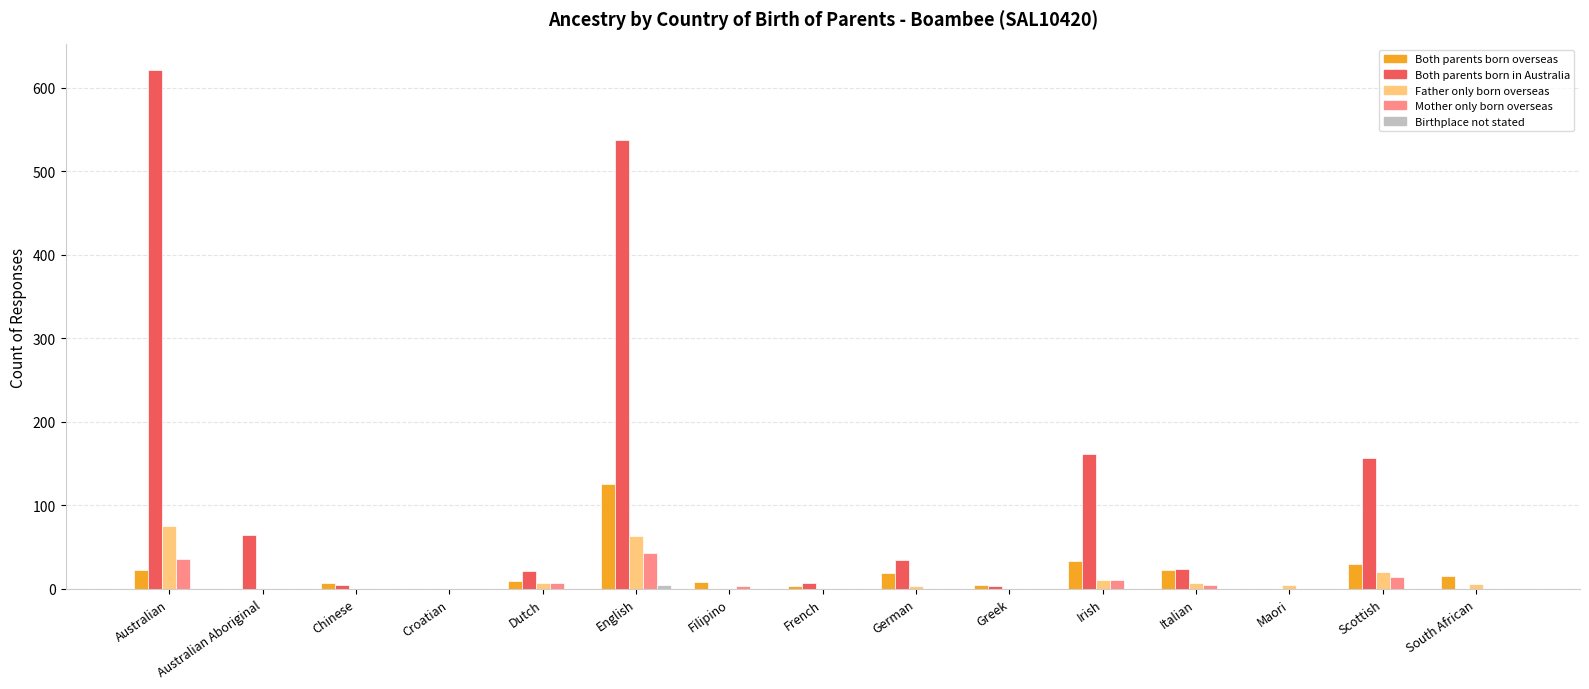

Which series has the largest total across all categories?

Both parents born in Australia